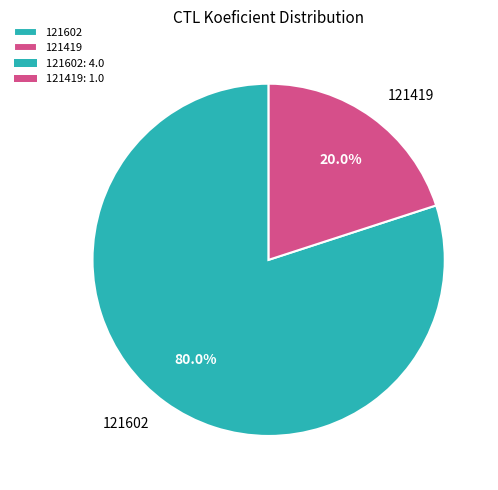

The 121419 slice represents 20% of the pie. True or false?

True